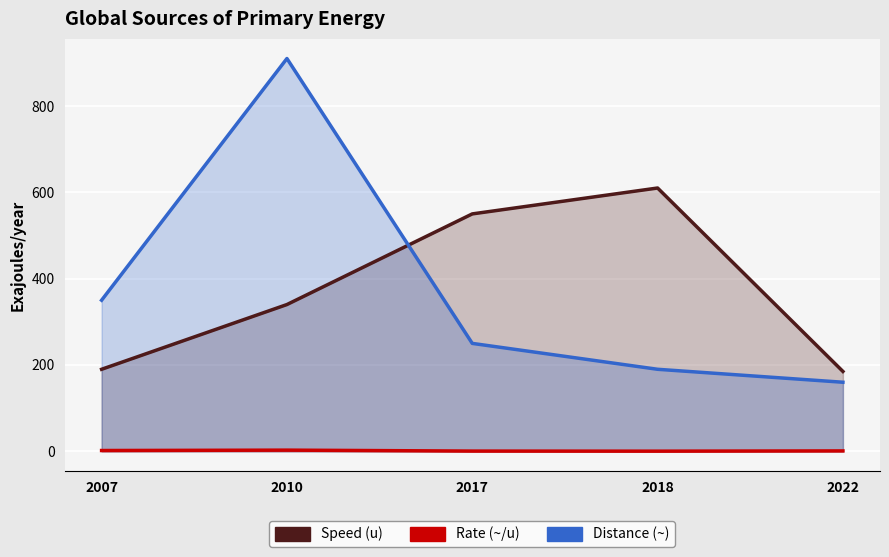

What is the minimum value for Rate (~/u)?

0.3